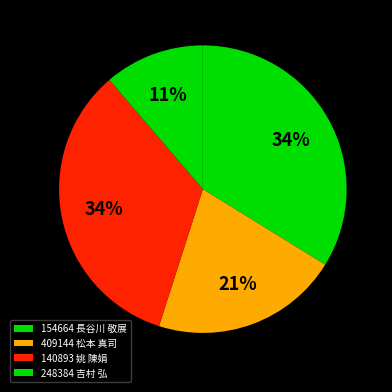

How many slices are in this pie chart?

4